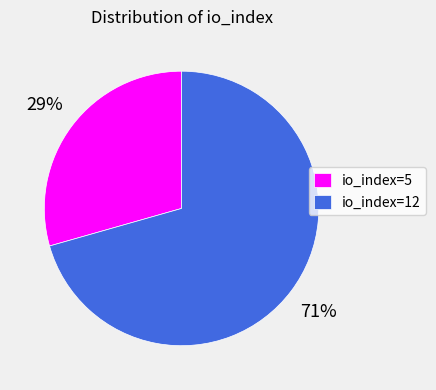

Rank the categories by value from highest to lowest.

io_index=12, io_index=5